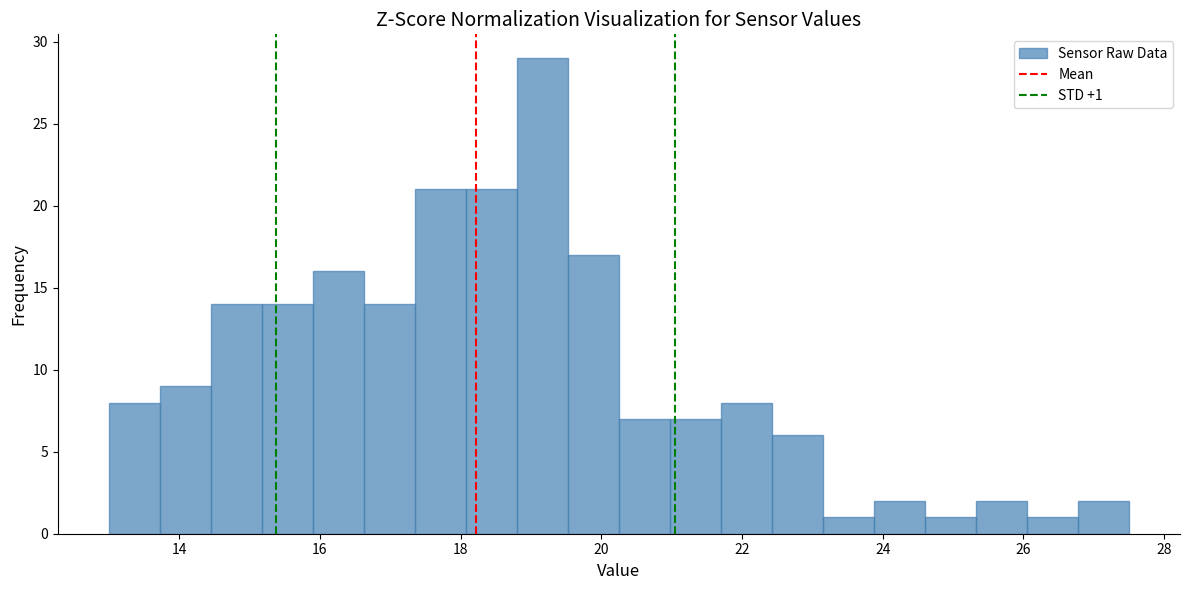

Read against the x-axis, roughly where is the centre of the tallest bar?

19.2